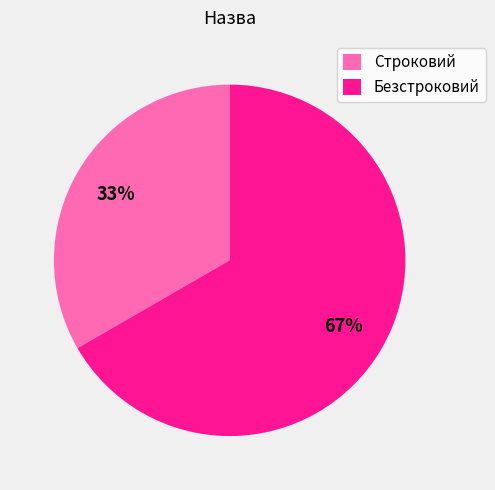

Count the number of slices in the pie.

2